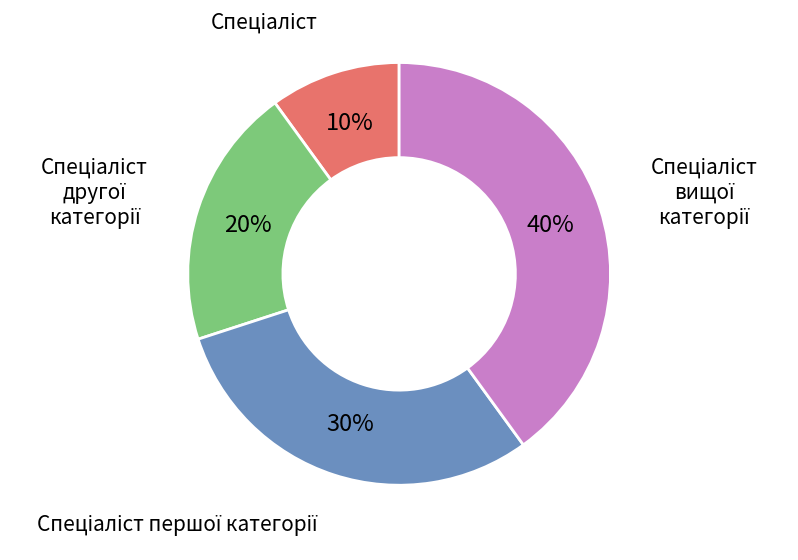

To the nearest percent, what is the average slice percentage?

25%